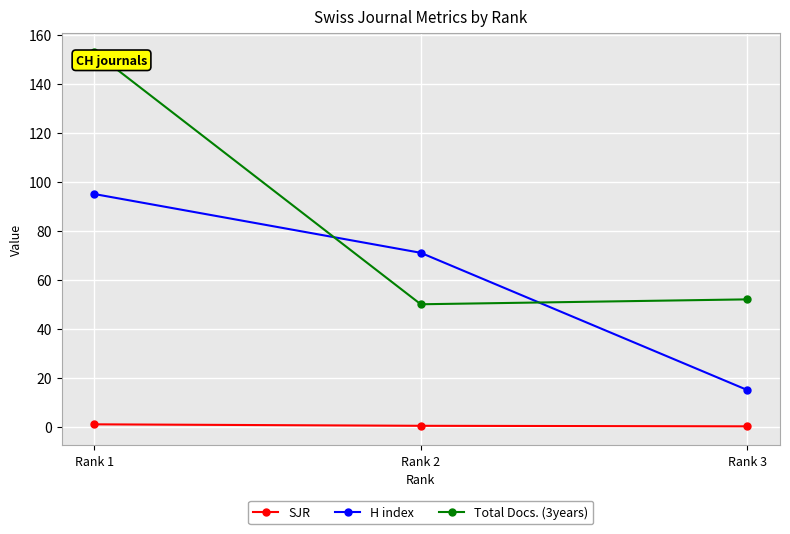

What is the value of the Total Docs. (3years) point at the 3rd from the left?

52.0